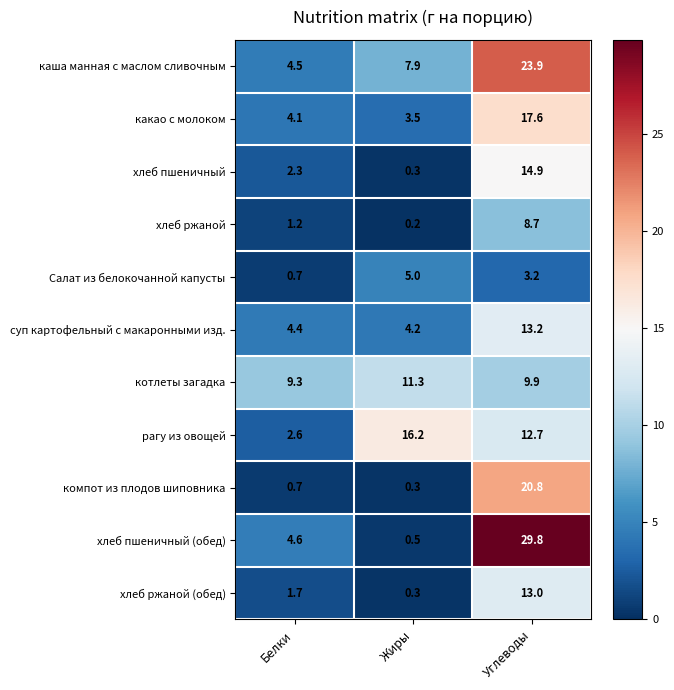

List the labels in order of рагу из овощей value, smallest first.

Белки, Углеводы, Жиры